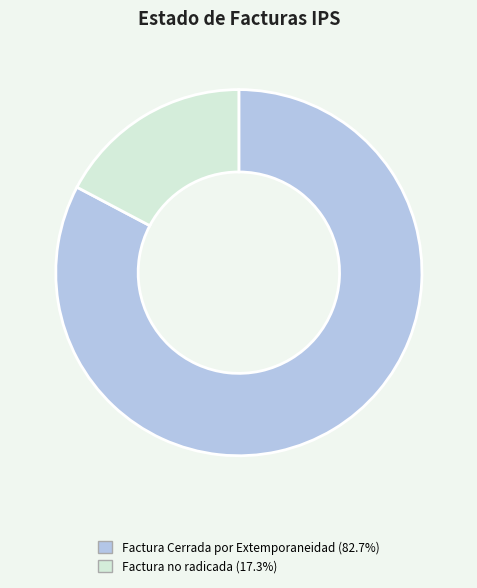

Which slice is the largest?

Factura Cerrada por Extemporaneidad